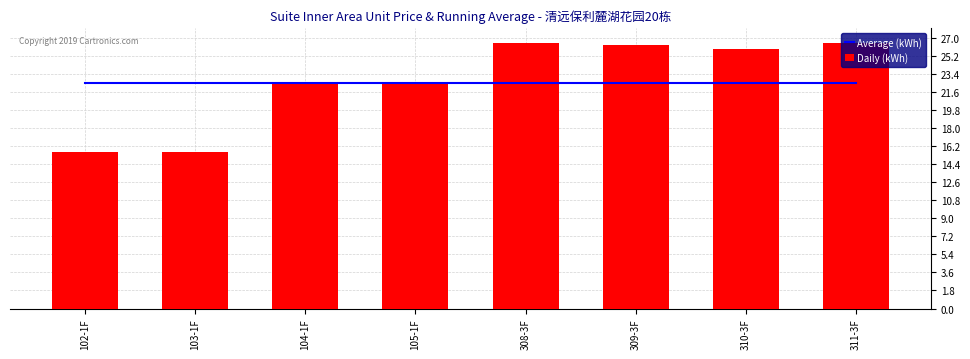

Is the value of Average (kWh) at 104-1F greater than the value of Daily (kWh) at 311-3F?

No